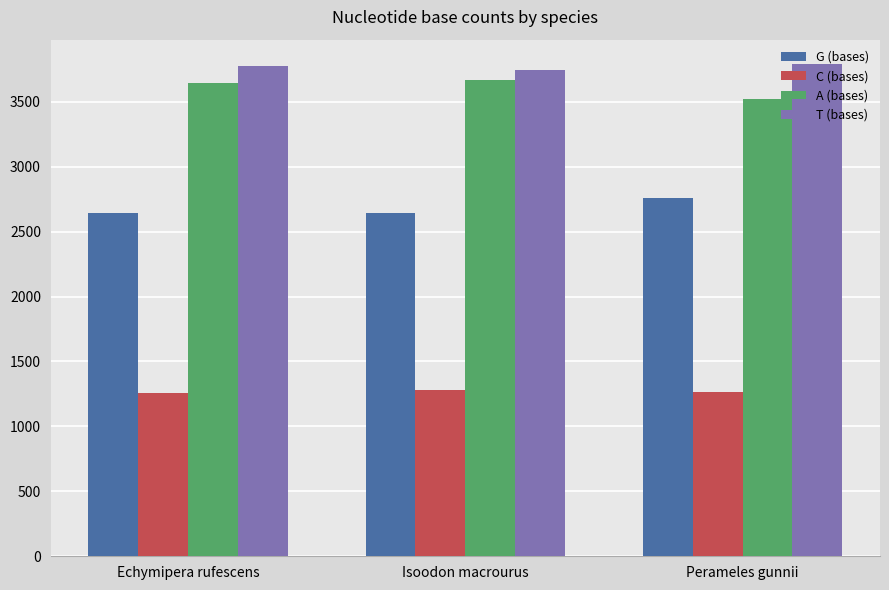

What is the sum of the A (bases) values at Isoodon macrourus and Perameles gunnii?

7187